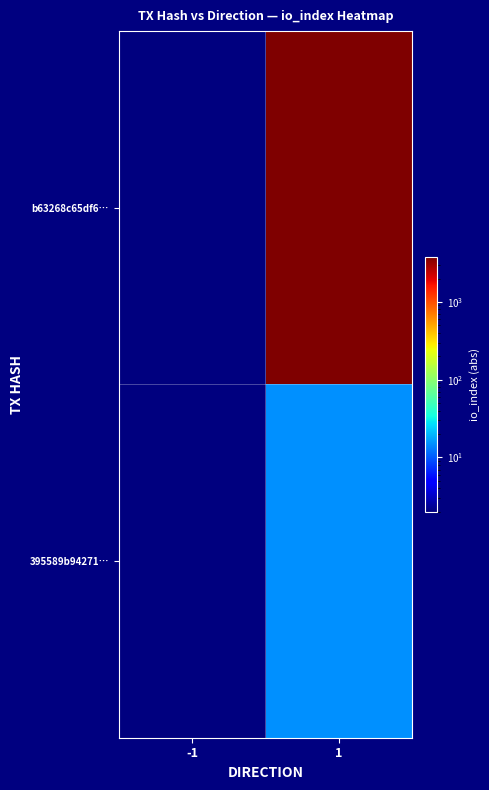

Which series has the largest total across all categories?

b63268c65df6…